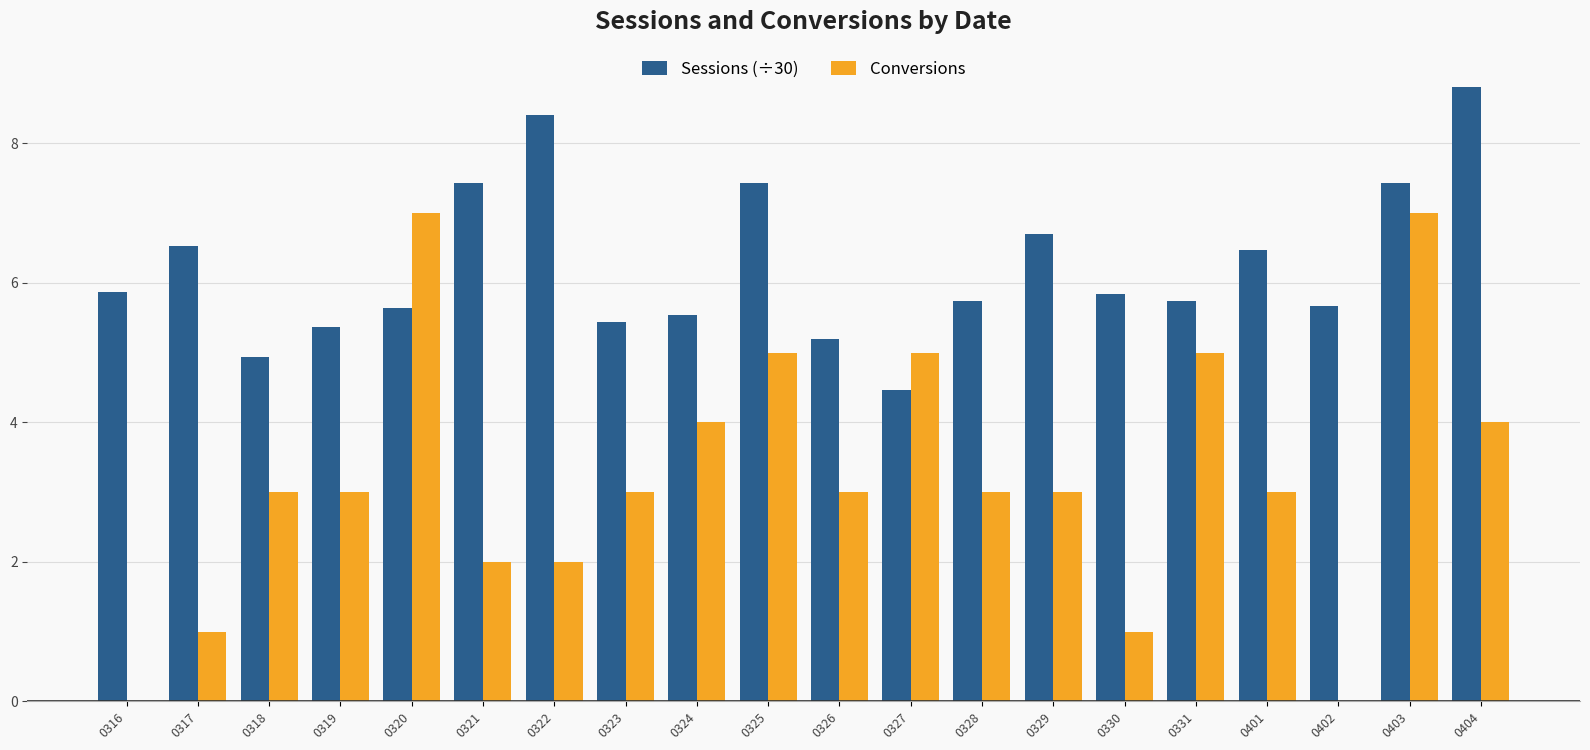

What is the highest value of the Conversions series?

7.0